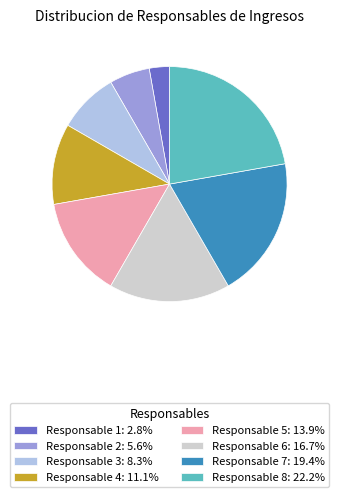

Is the sum of Responsable 3: 8.3% and Responsable 4: 11.1% greater than half?

No